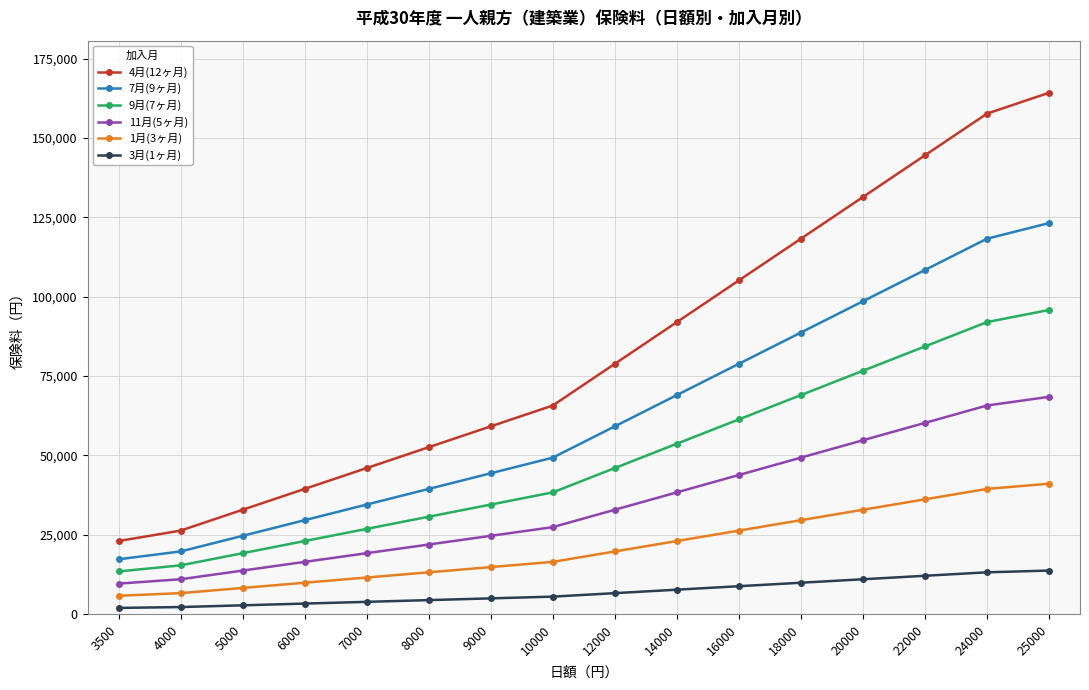

What is the highest value of the 11月(5ヶ月) series?

68437